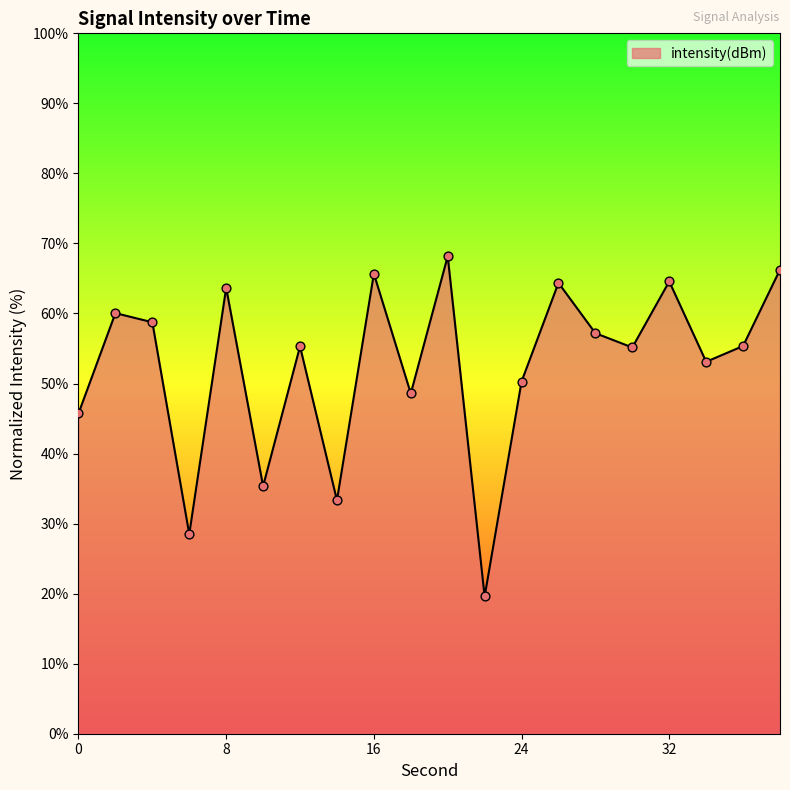

What is the difference between the maximum and minimum values?

48.6